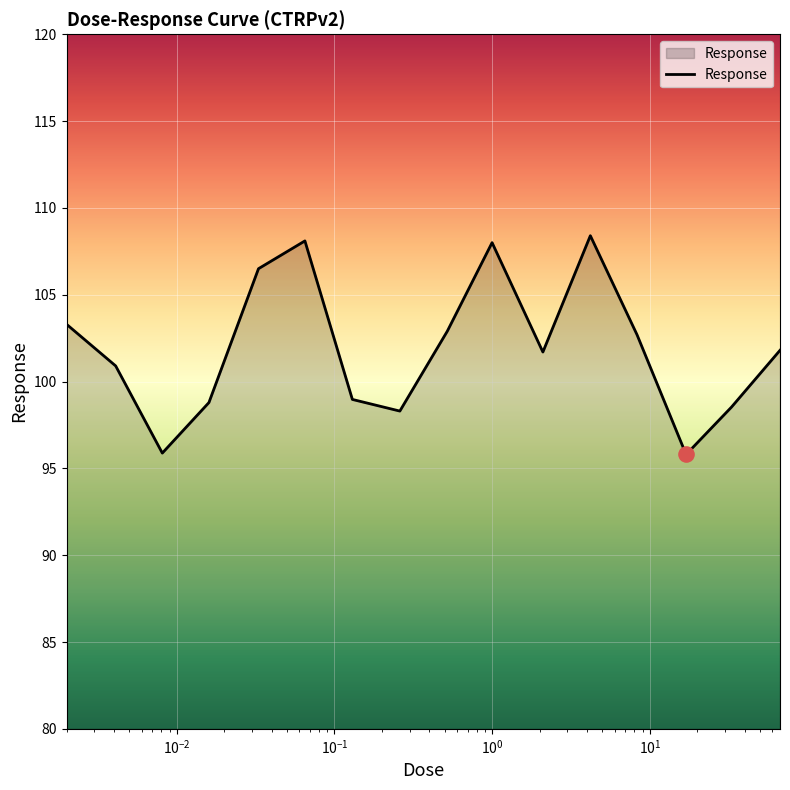

What is the minimum value shown in the chart?

95.8